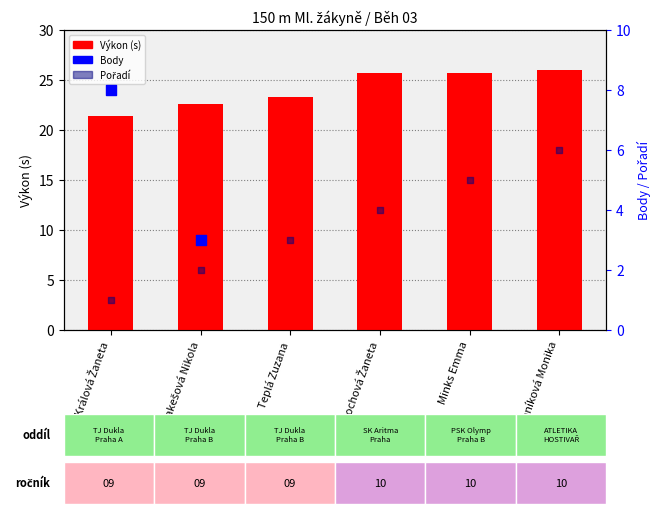

Which series reaches the maximum Y coordinate?

Výkon